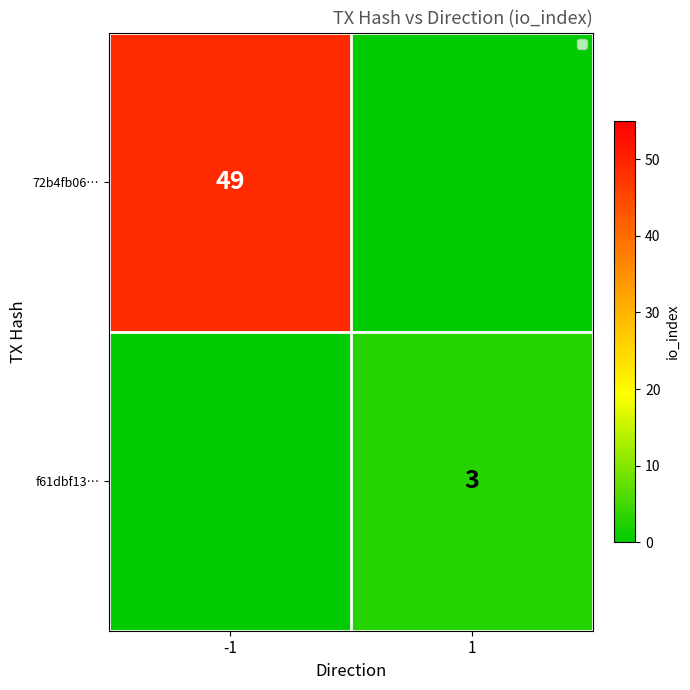

The value of f61dbf13… at 1 is 5. True or false?

False